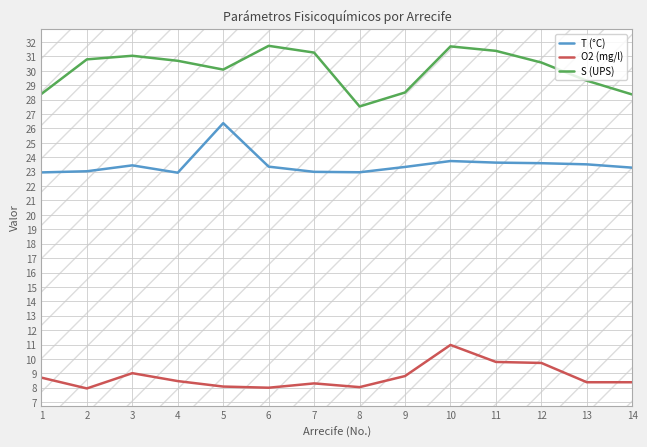

Rank the series by their average value, from highest to lowest.

S (UPS), T (°C), O2 (mg/l)